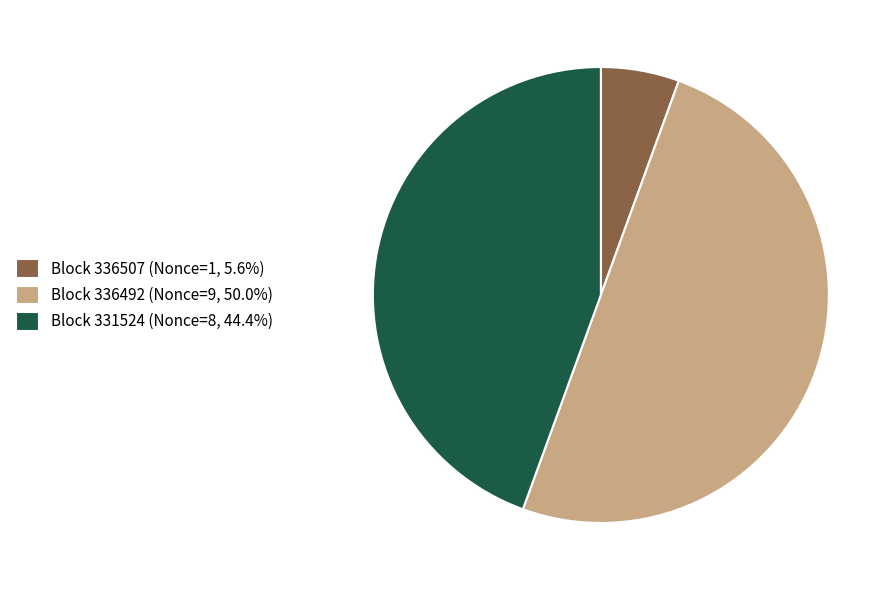

Approximately how many times larger is the value at Block 331524 (Nonce=8, 44.4%) compared to Block 336507 (Nonce=1, 5.6%)?

8.0